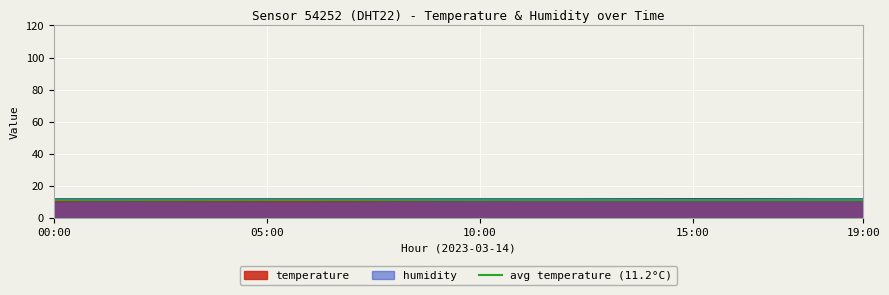

What is the greatest value displayed?

12.2